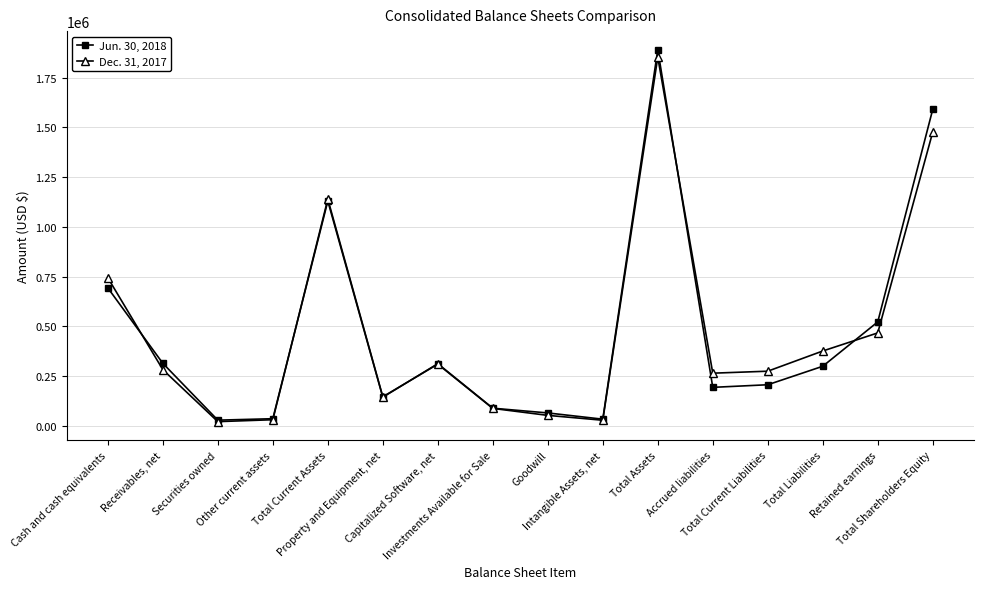

At which category does Jun. 30, 2018 reach its first local peak?

Total Current Assets